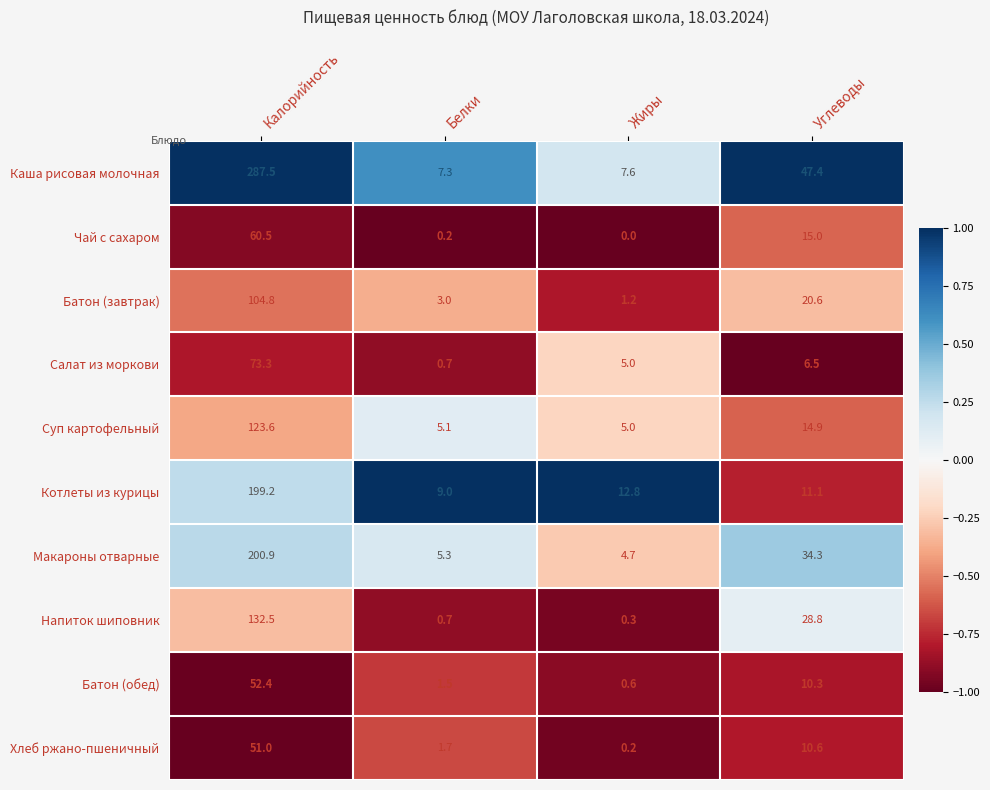

True or false: Котлеты из курицы has a value of 12.8 at Жиры.

True